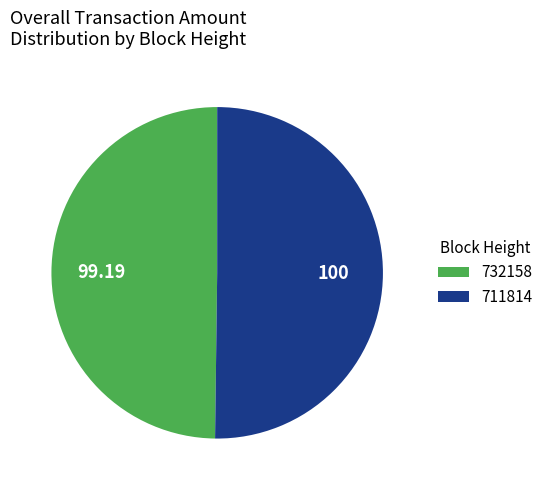

Is the sum of 711814 and 732158 greater than half?

Yes